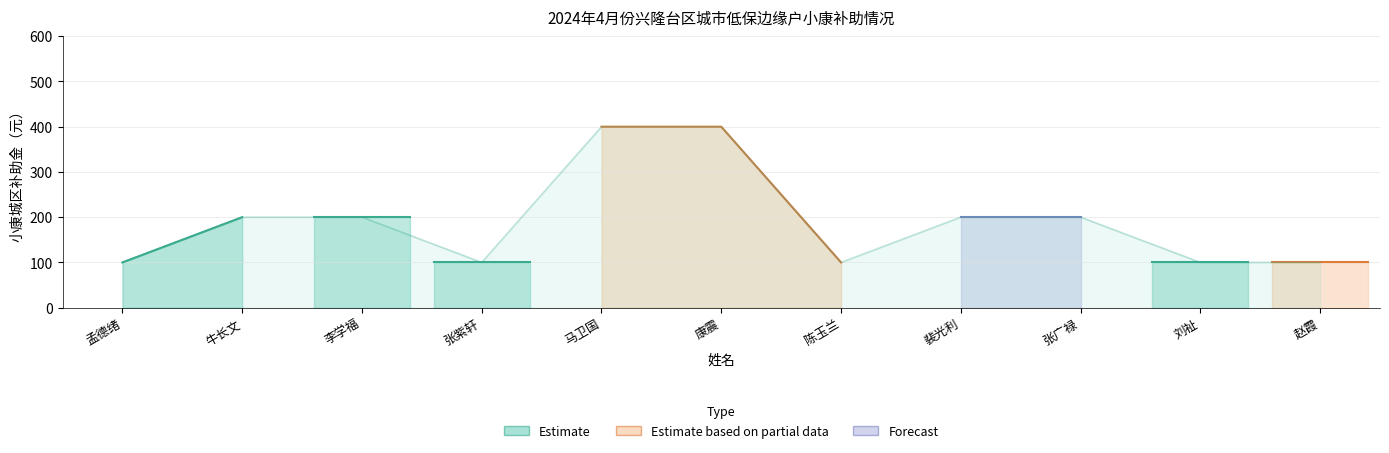

Which label corresponds to the smallest value in the chart?

孟德绪